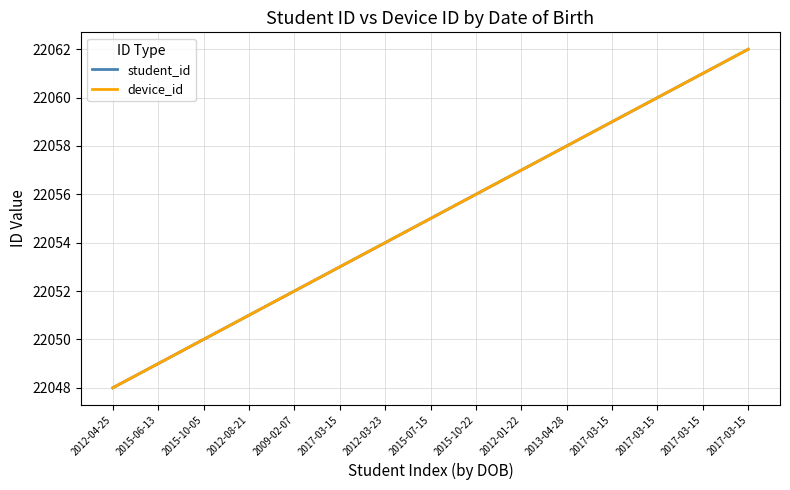

At which label does device_id reach its peak?

2017-03-15